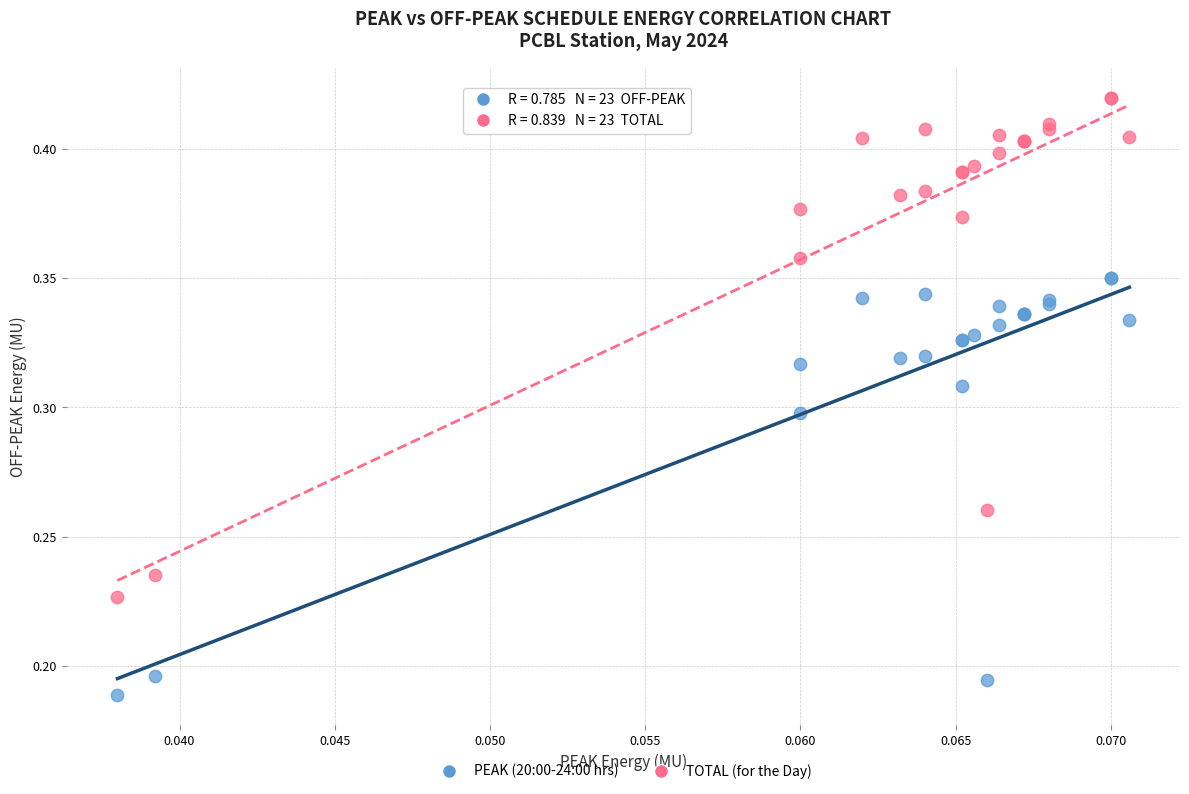

Which series has the largest Y range (max minus min)?

TOTAL (for the Day)